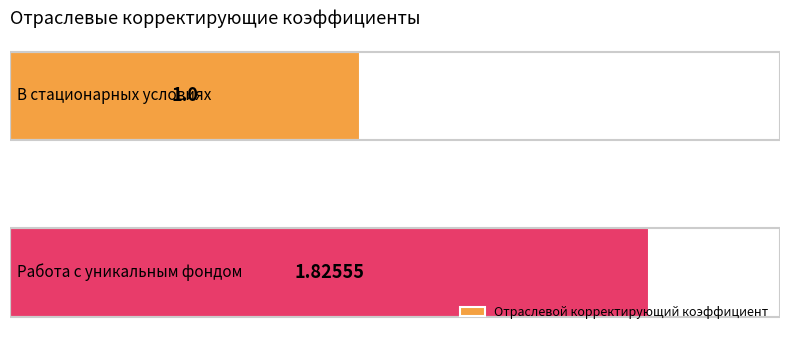

What is the smallest value displayed?

1.0